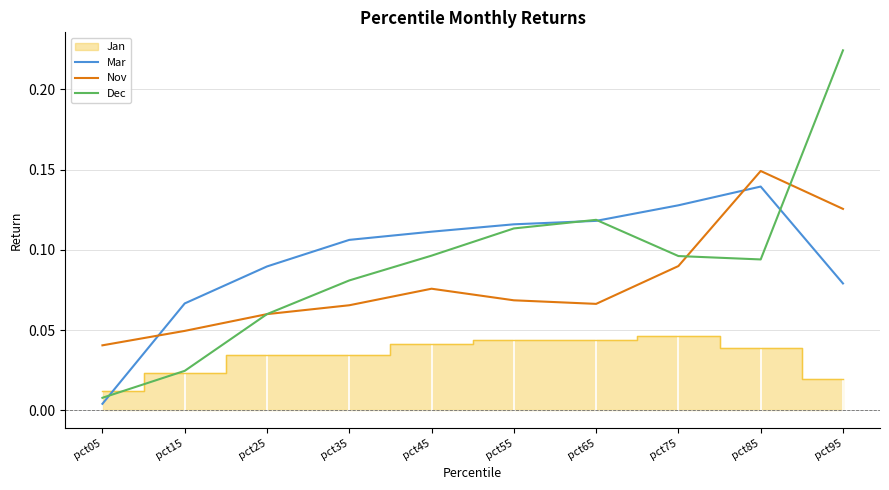

Count the Nov values in the range 0 to 1.

10